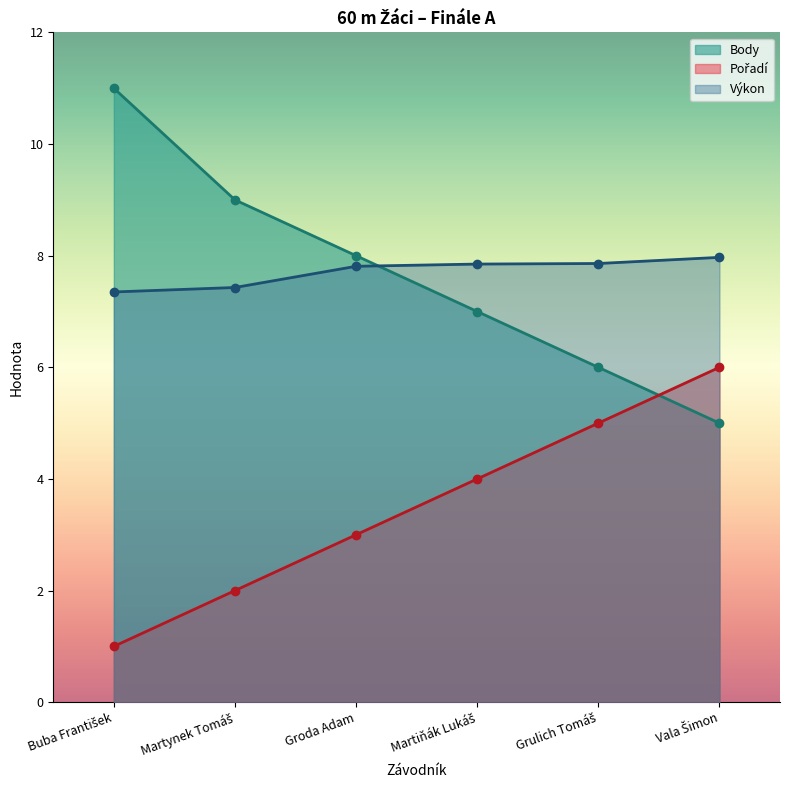

Which label corresponds to the smallest value in the chart?

Buba František